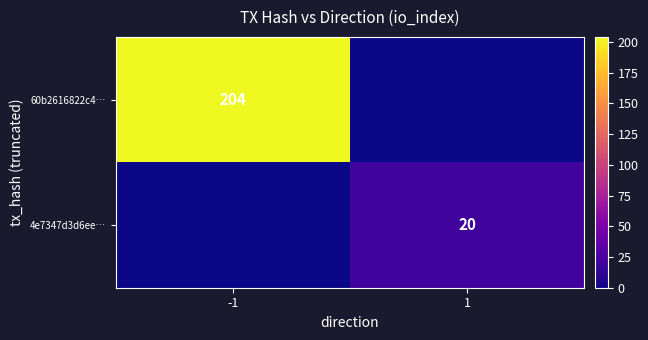

True or false: 60b2616822c4… has a value of 43 at -1.

False